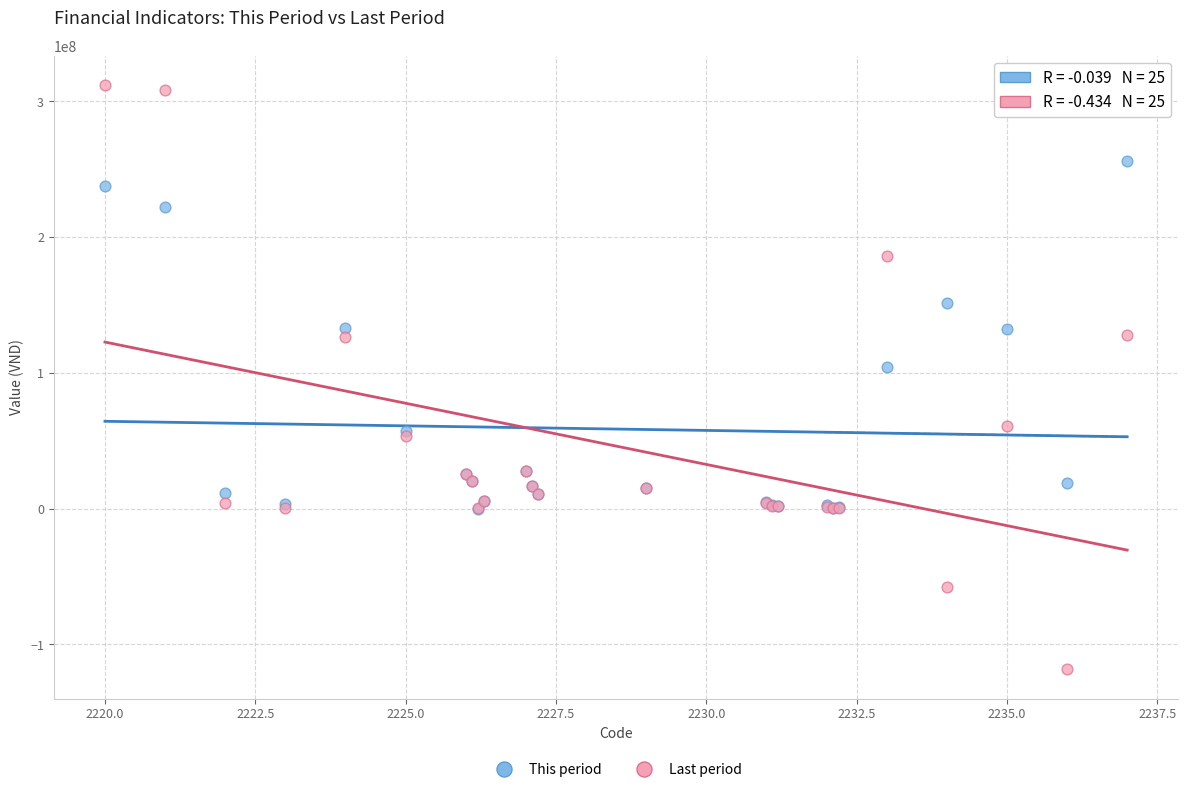

What are all the series names shown in the legend?

This period, Last period